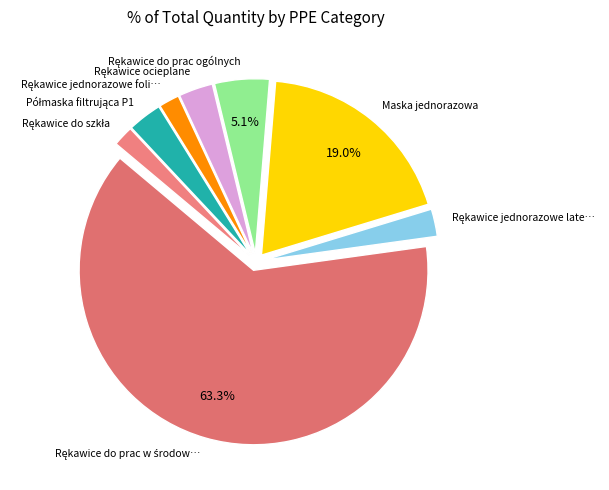

How many slices are in this pie chart?

8